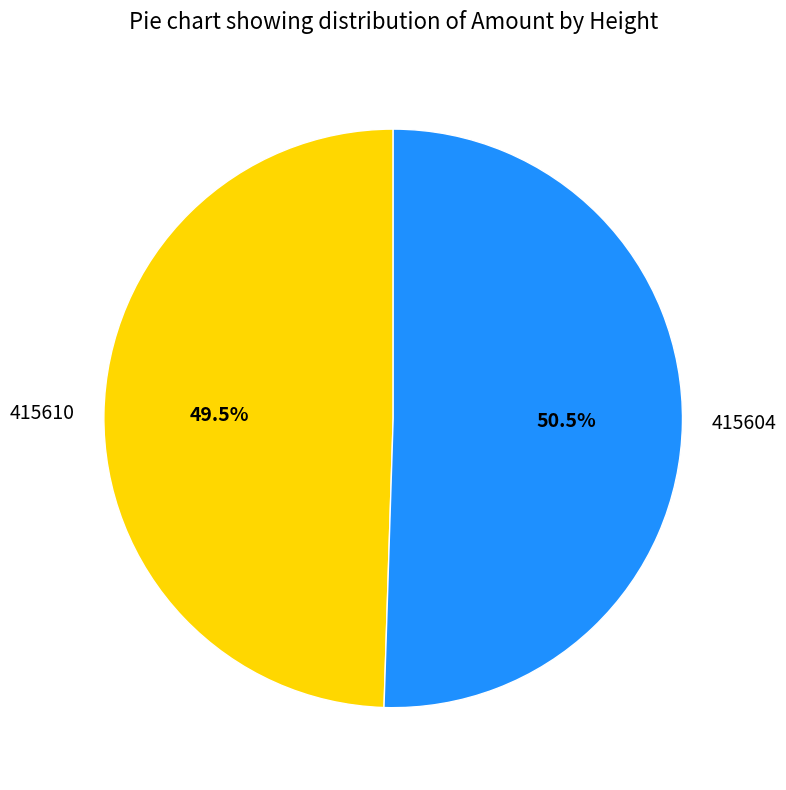

Count the number of slices in the pie.

2